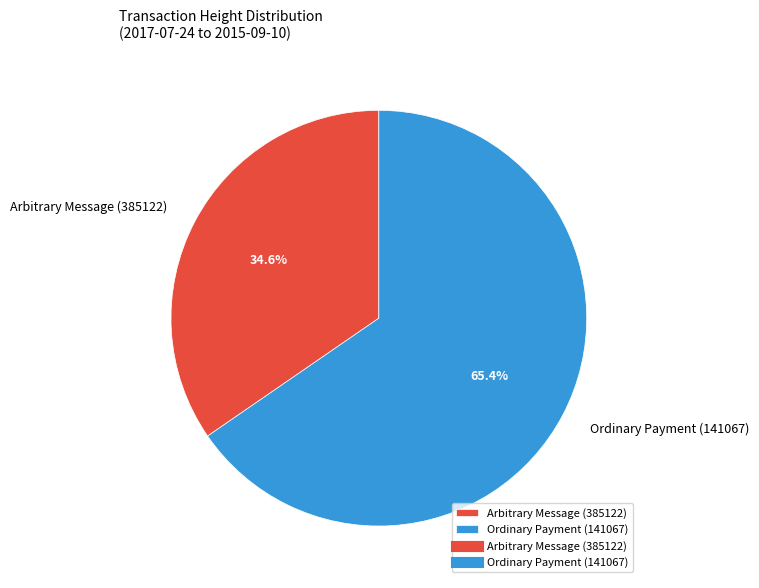

What is the largest slice in the pie chart?

Ordinary Payment (141067)